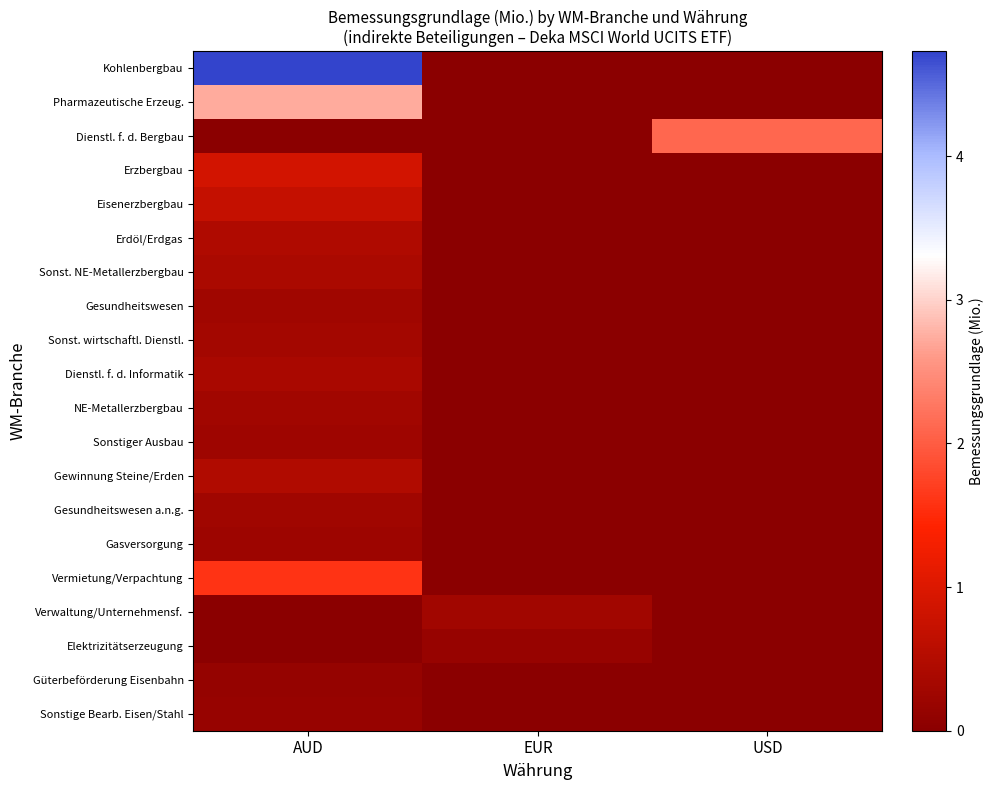

Which series has the largest range (max minus min)?

Kohlenbergbau